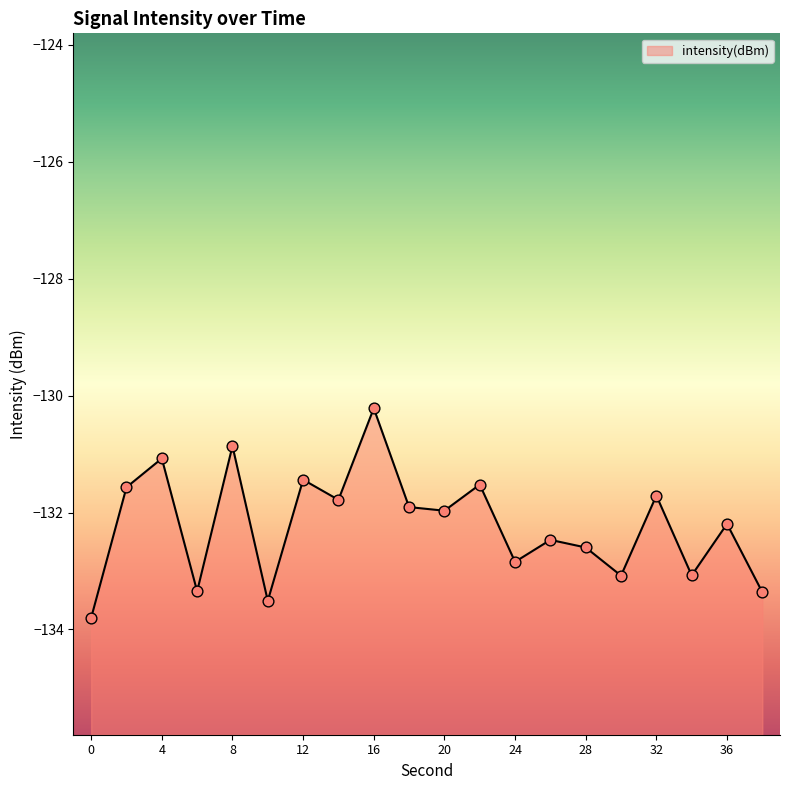

What is the change in value from 12 to 34?

-1.6